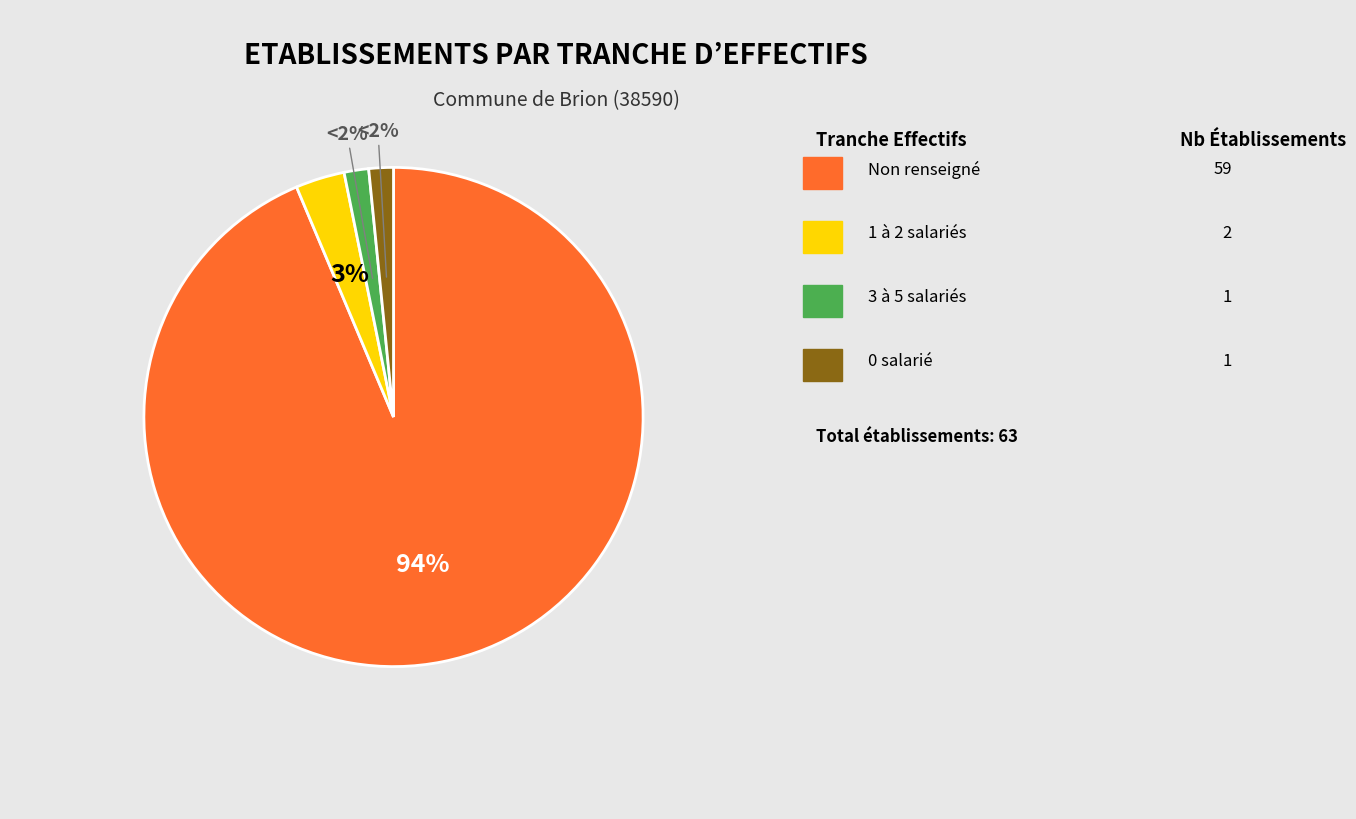

Does any single category account for the majority?

Yes